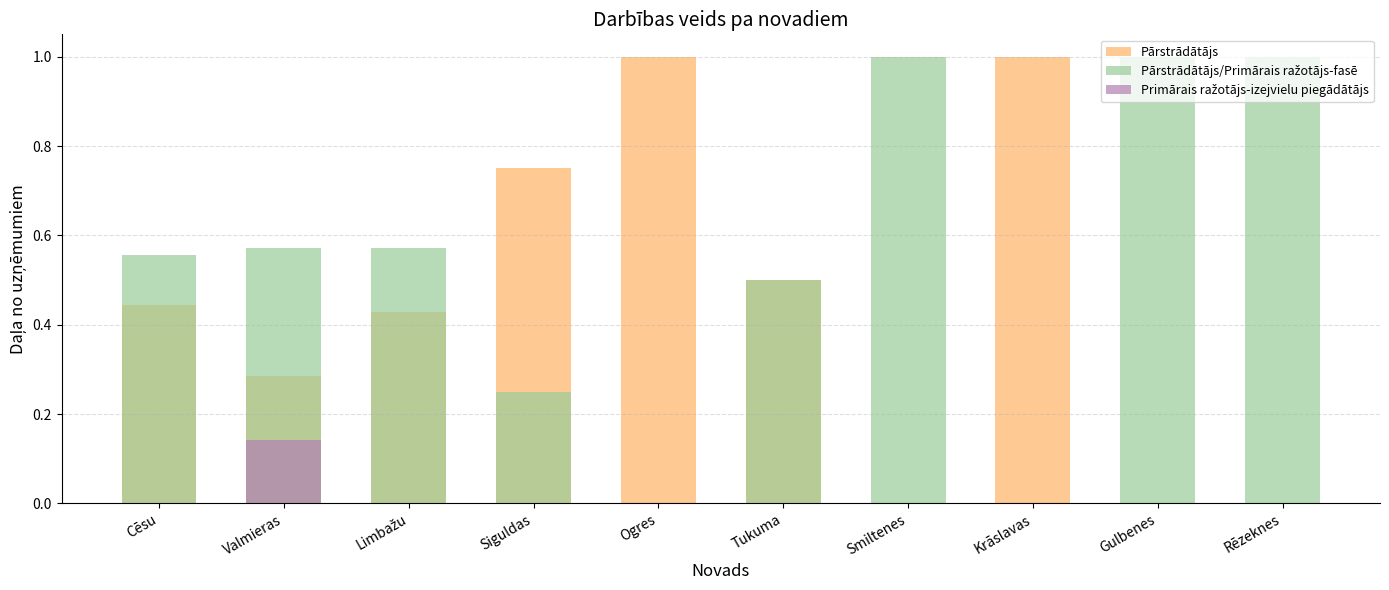

What is the sum of the Pārstrādātājs values at Krāslavas and Smiltenes?

1.0